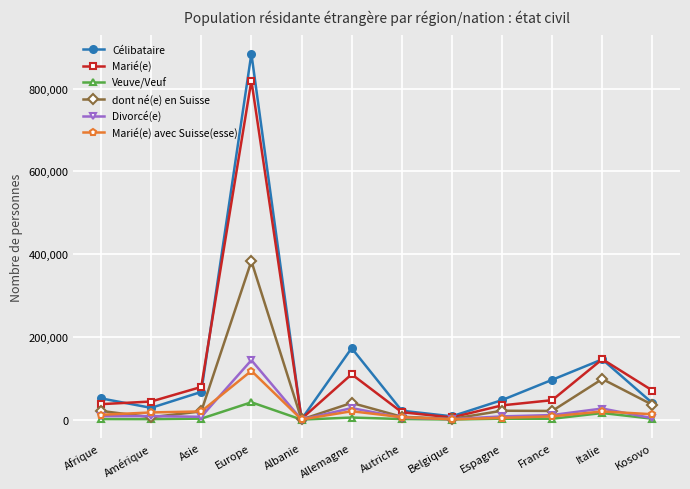

Which series changed the most between Asie and Europe?

Célibataire